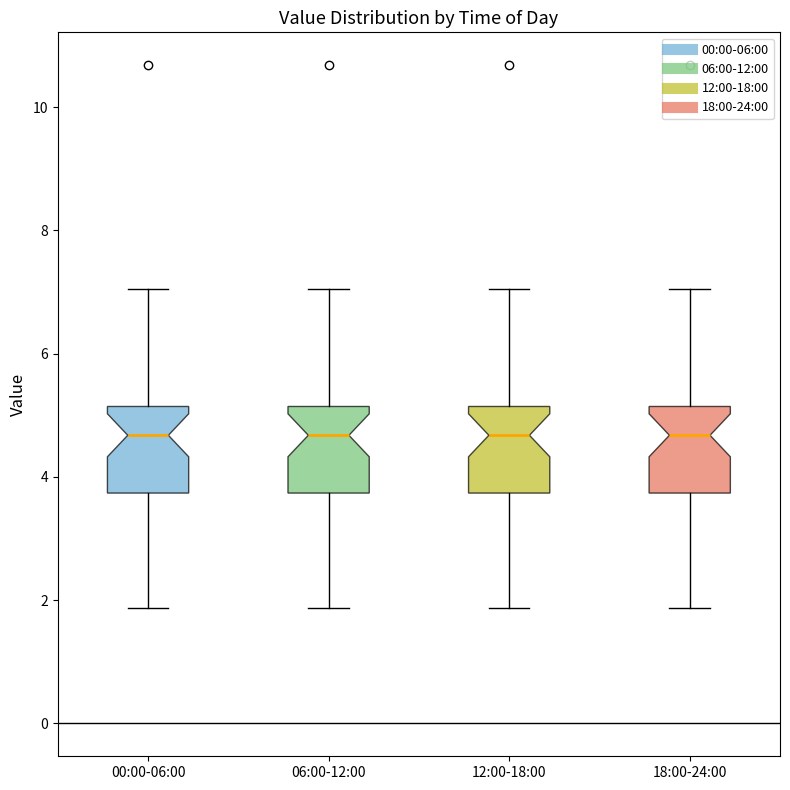

Where does the median line of the box for 18:00-24:00 sit on the y-axis? The values are not printed on the chart, so give them approximately, as read against the axis.

4.6